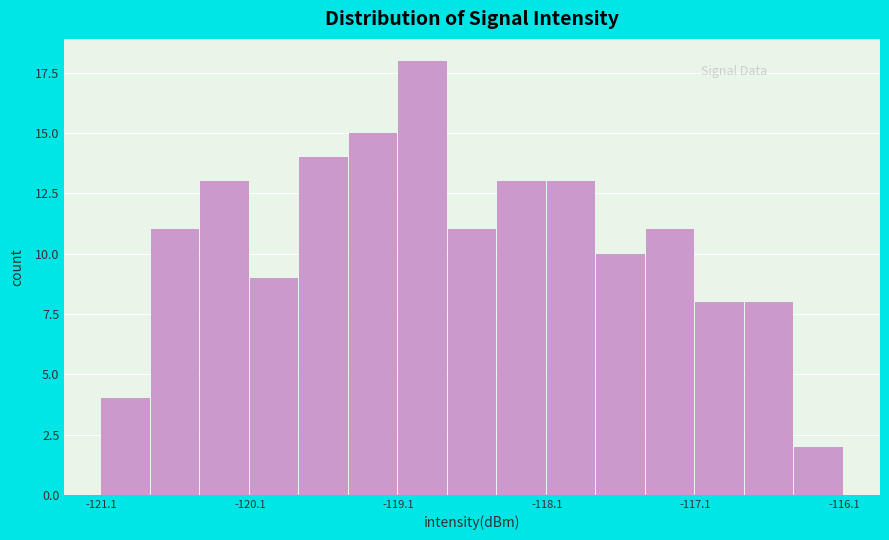

Around what value on the x-axis is the tallest bar? Give the approximate position of its centre, as read against the axis.

-119.0